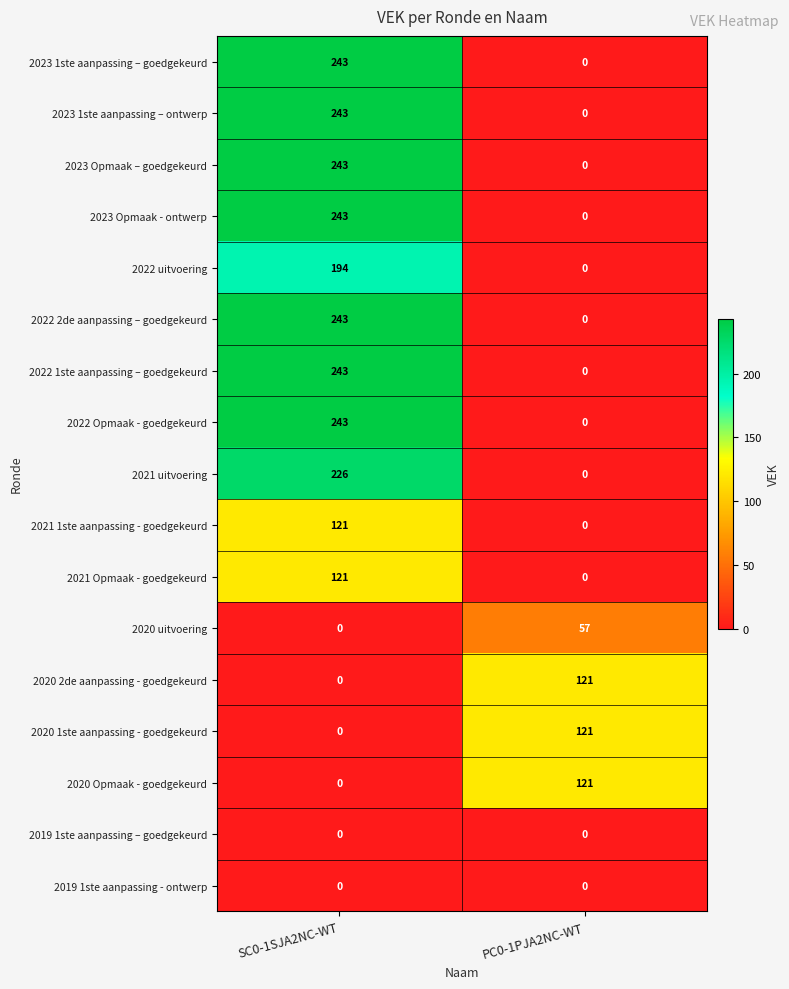

At how many categories does at least one series exceed 207?

1